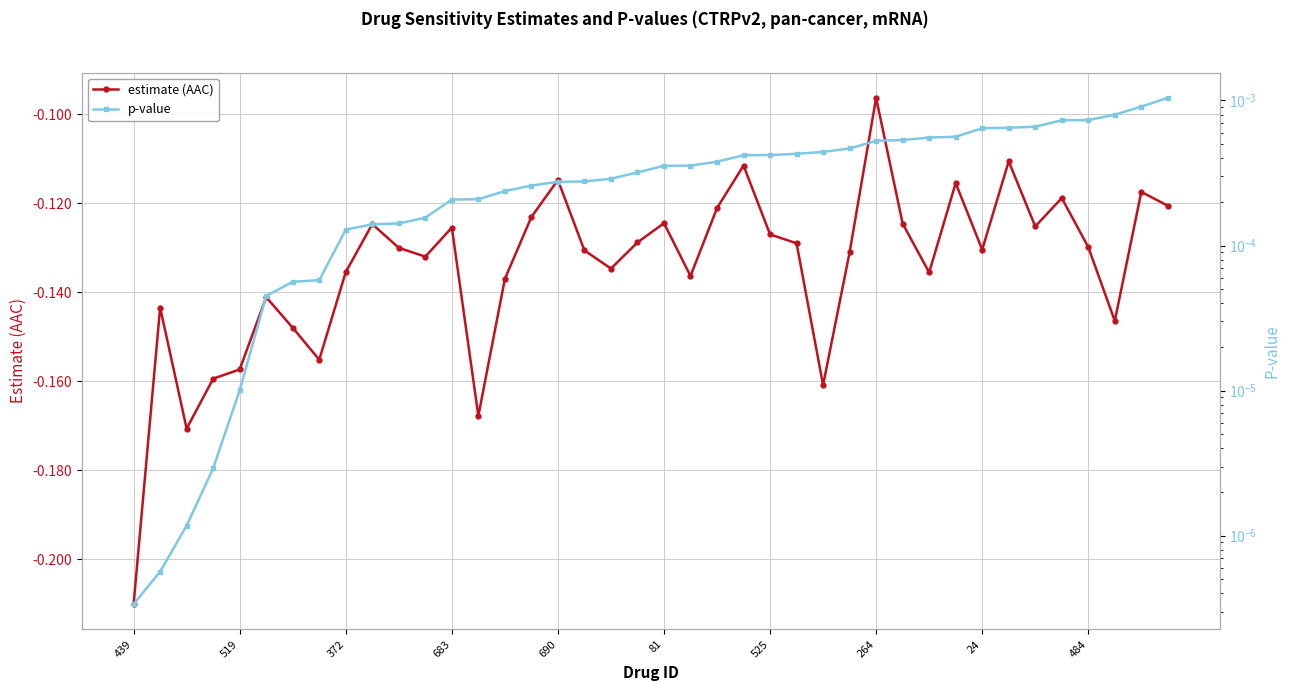

Which has a higher value, 27 or 33?

33